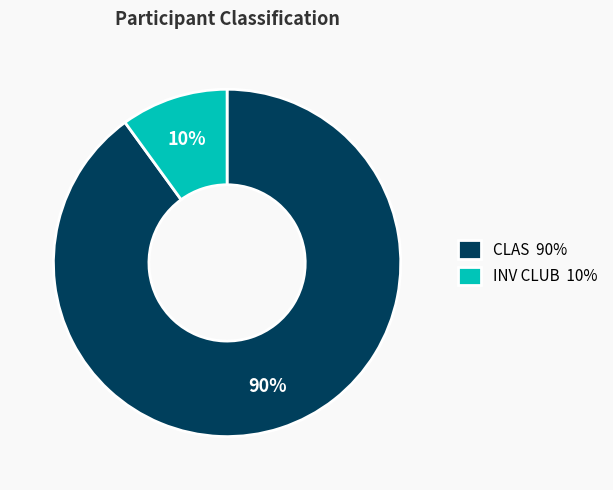

To the nearest percent, what percentage of the pie is INV CLUB?

10%